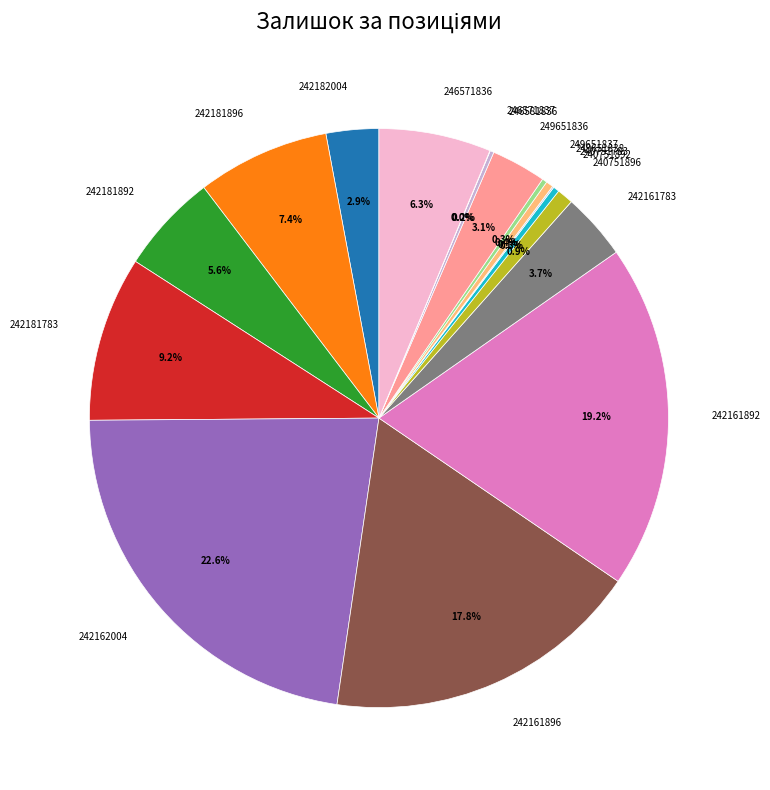

Is there a majority slice in this chart?

No